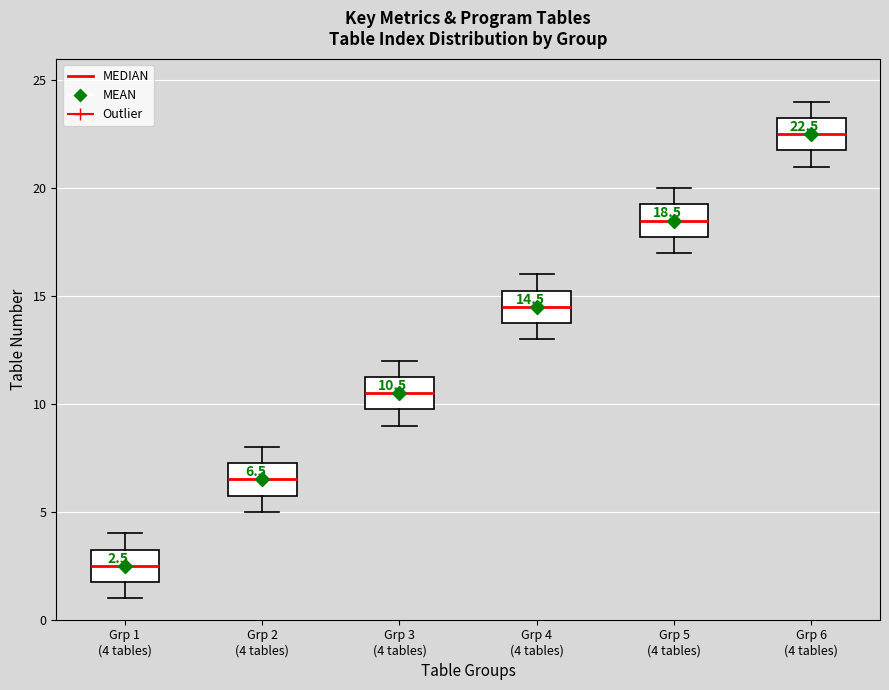

Which box has the lowest median line?

Grp 1 (4 tables)